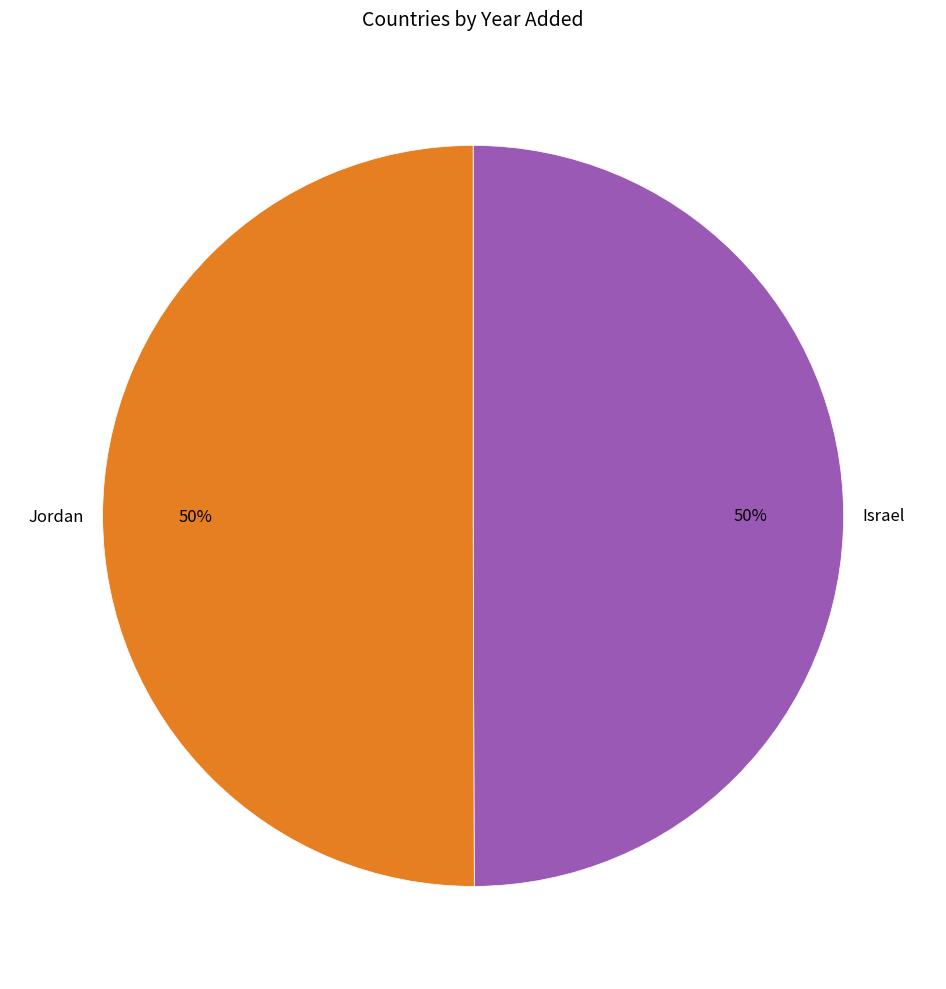

Approximately how many times larger is the value at Israel compared to Jordan?

1.0